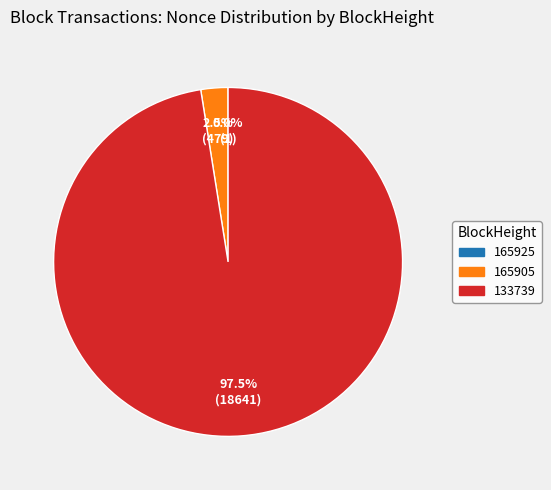

Is there a majority slice in this chart?

Yes